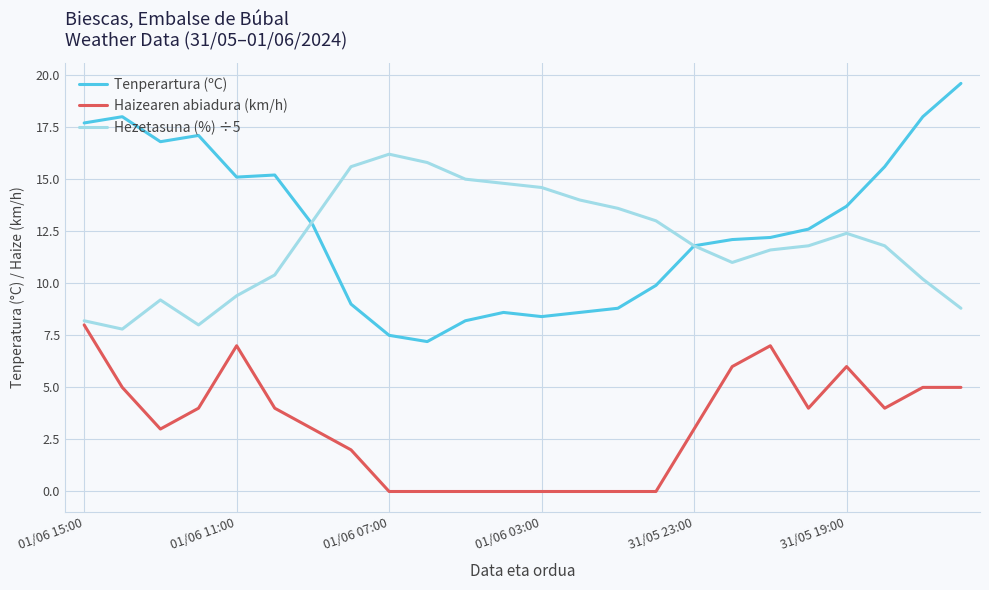

True or false: Tenperartura (ºC) and Haizearen abiadura (km/h) cross at least once.

False